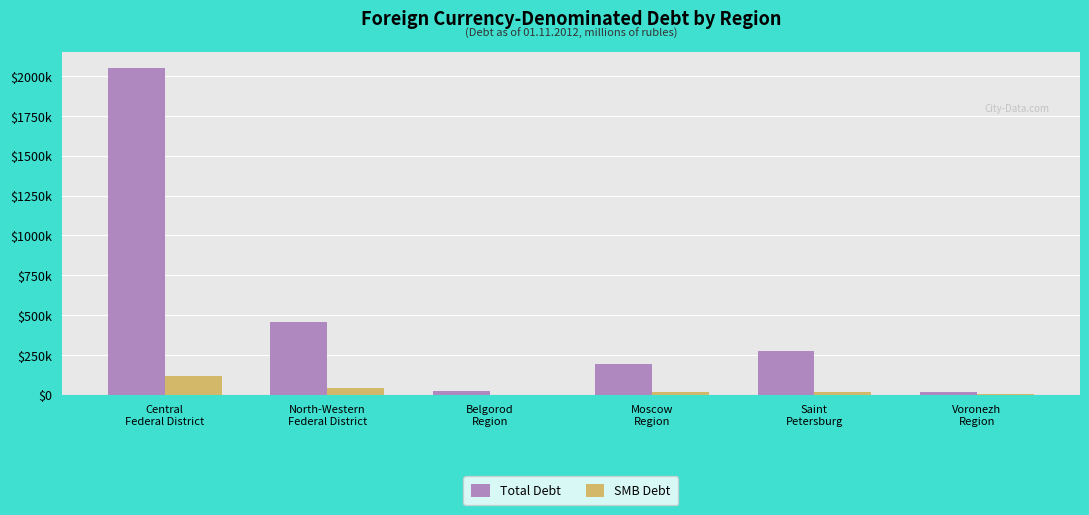

What are all the series names shown in the legend?

Total Debt, SMB Debt